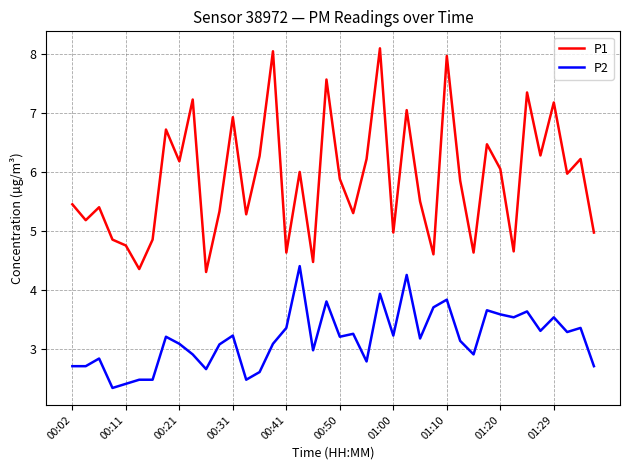

Which series has the widest spread of values?

P1